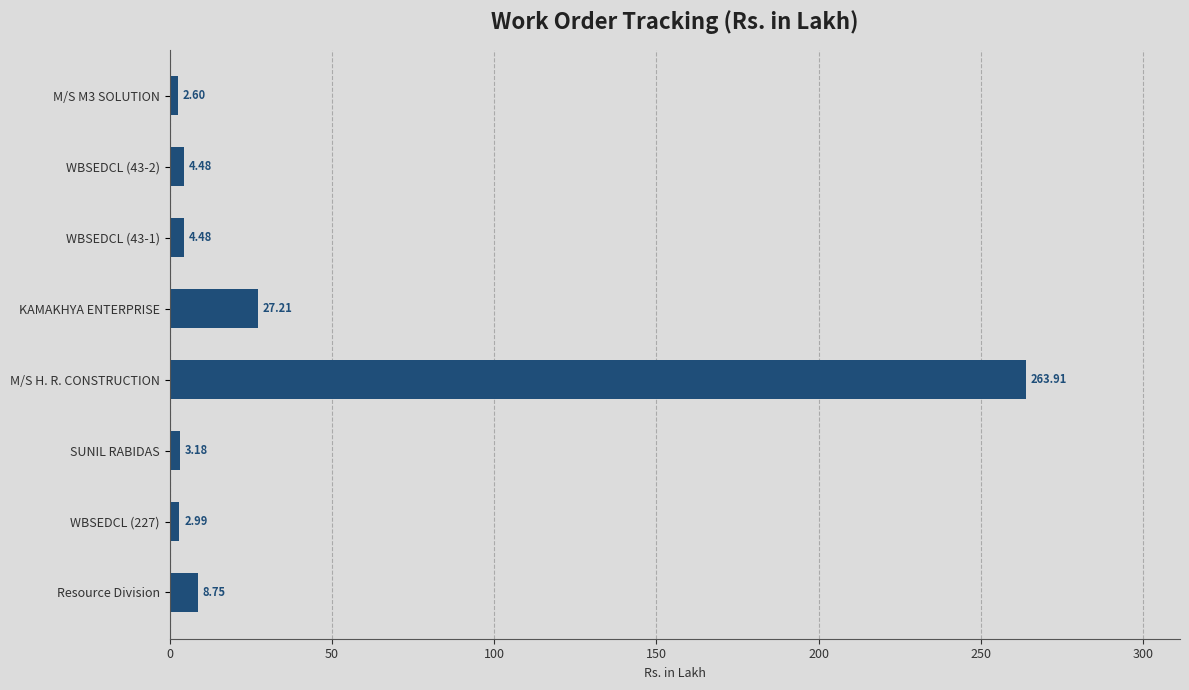

What is the difference between the second highest and second lowest values?

24.2